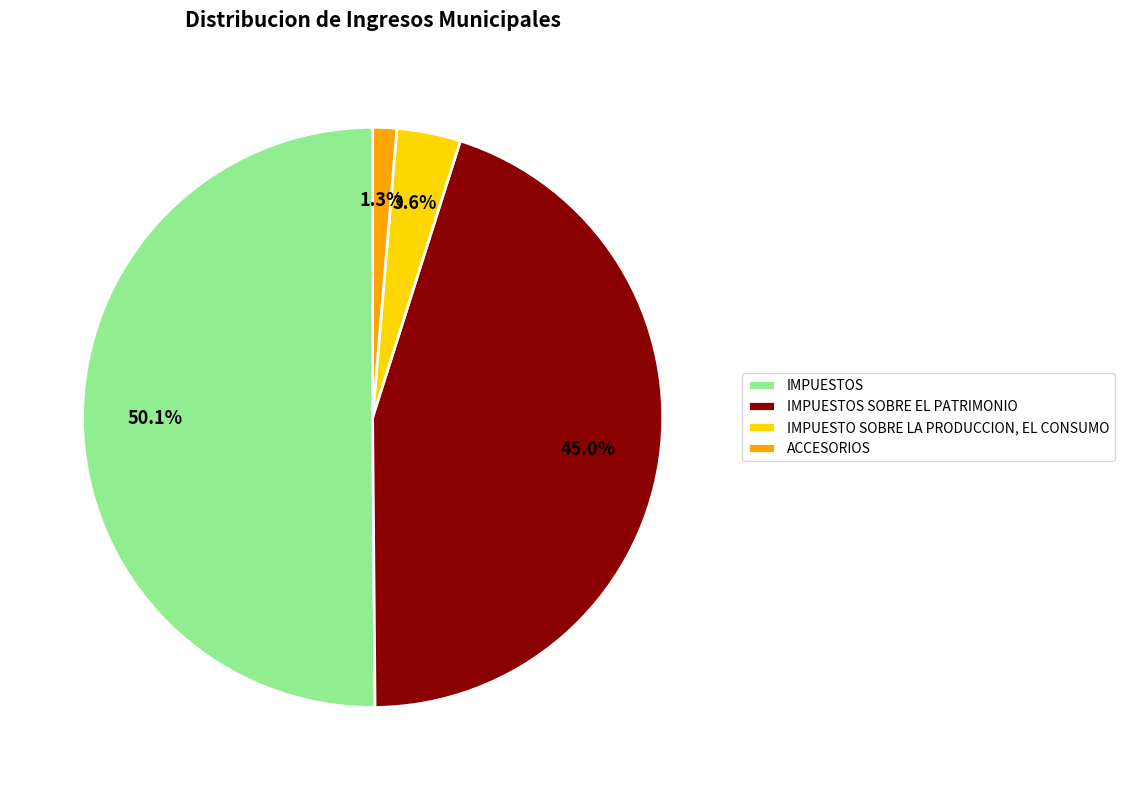

Rank the categories by value from highest to lowest.

IMPUESTOS, IMPUESTOS SOBRE EL PATRIMONIO, IMPUESTO SOBRE LA PRODUCCION, EL CONSUMO, ACCESORIOS